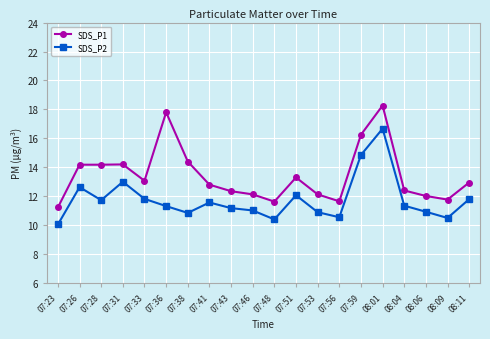

True or false: SDS_P1 and SDS_P2 intersect in this chart.

False